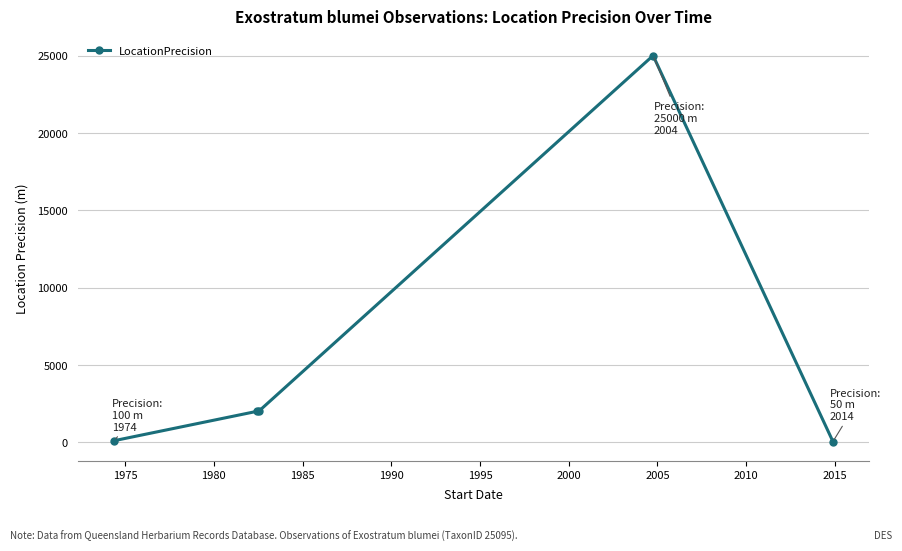

Is this an area chart (filled region under the line)?

No